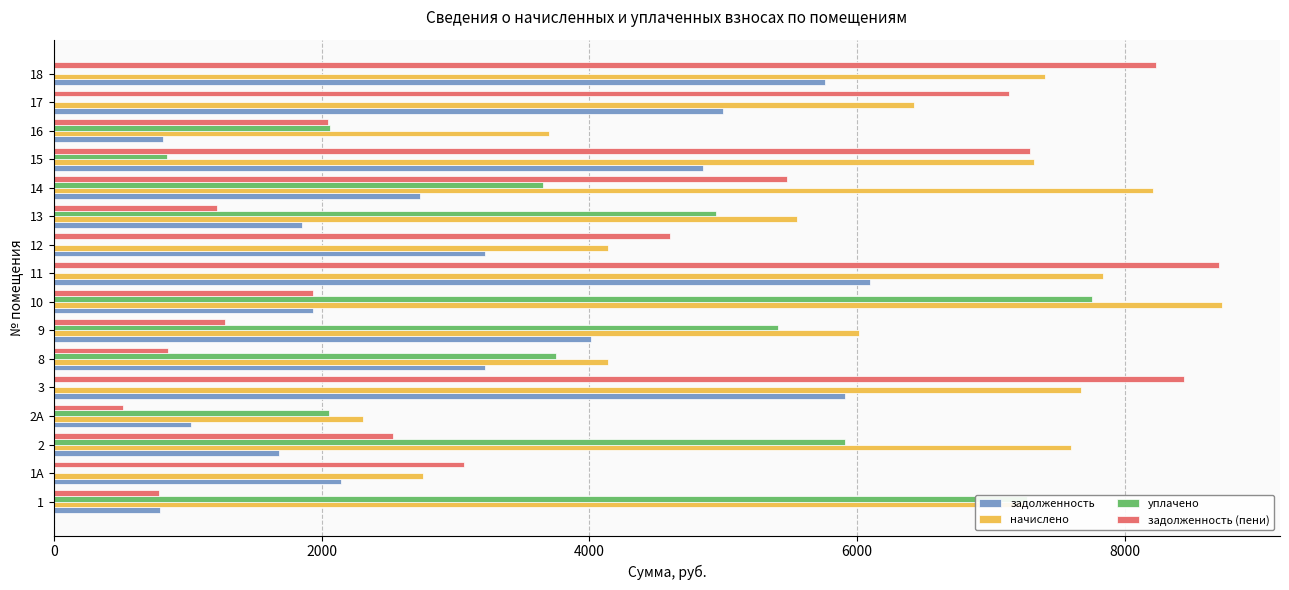

The value of начислено at 1 is 7248.1. True or false?

True